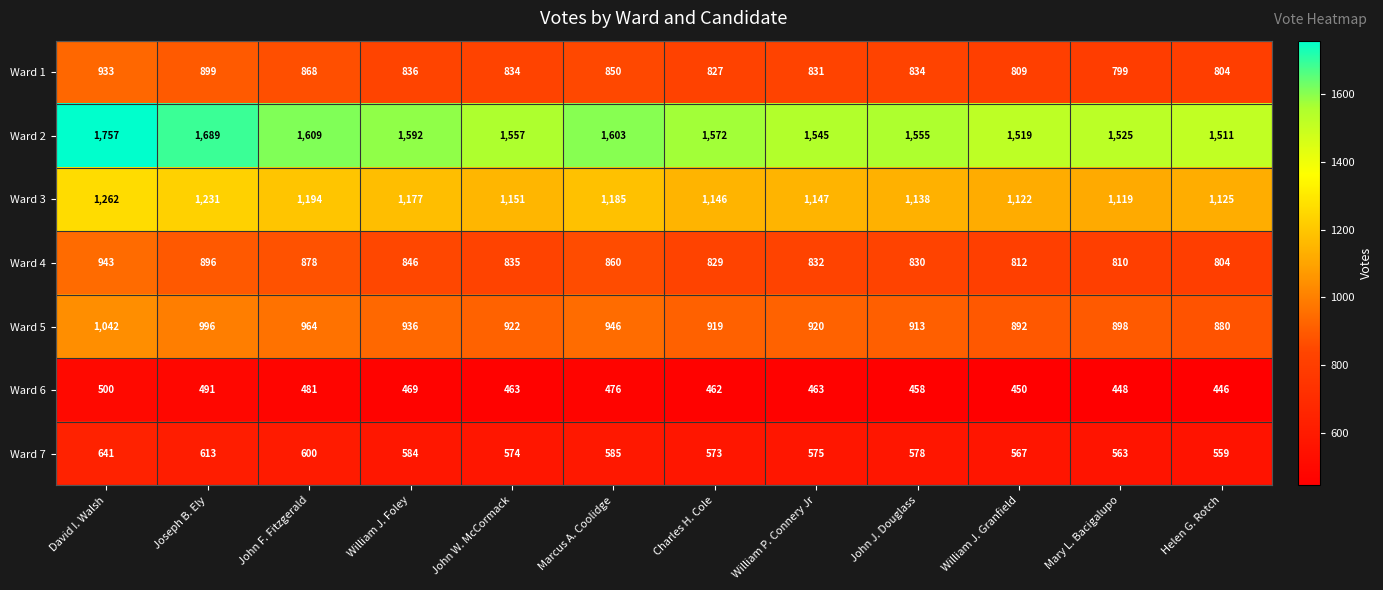

At which label is Ward 1 closest to 866?

John F. Fitzgerald